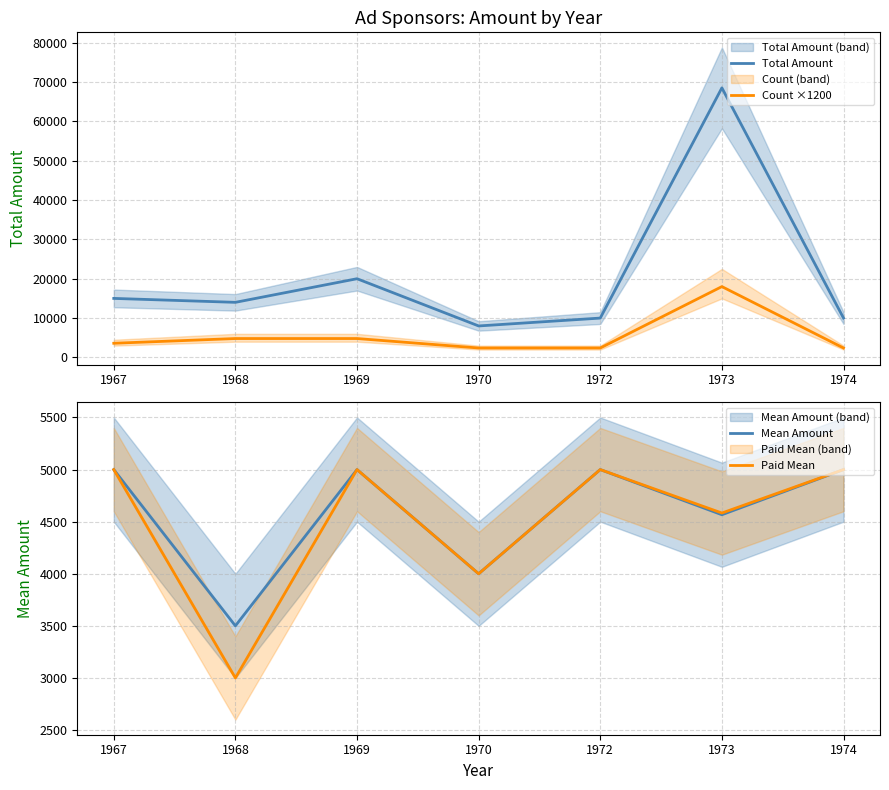

Which series changed the most between 1967 and 1972?

Total Amount